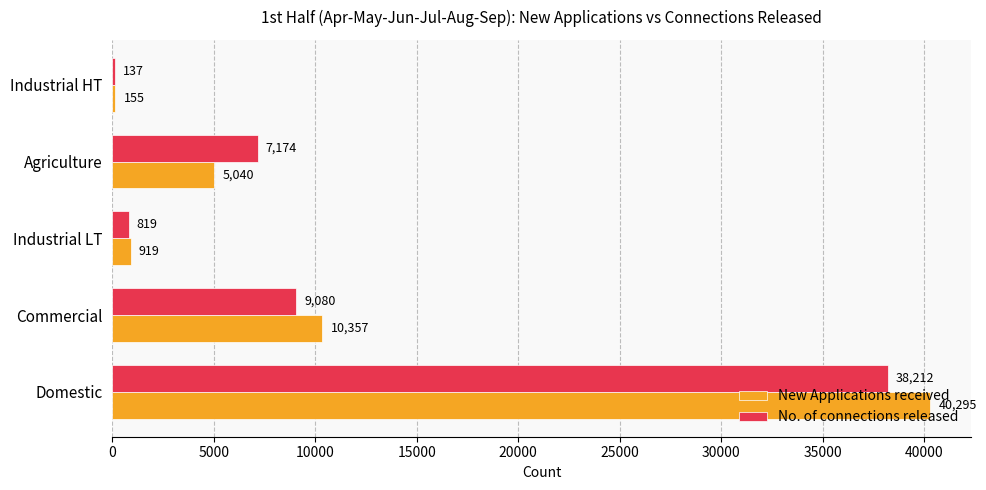

How many distinct data groups are displayed?

2